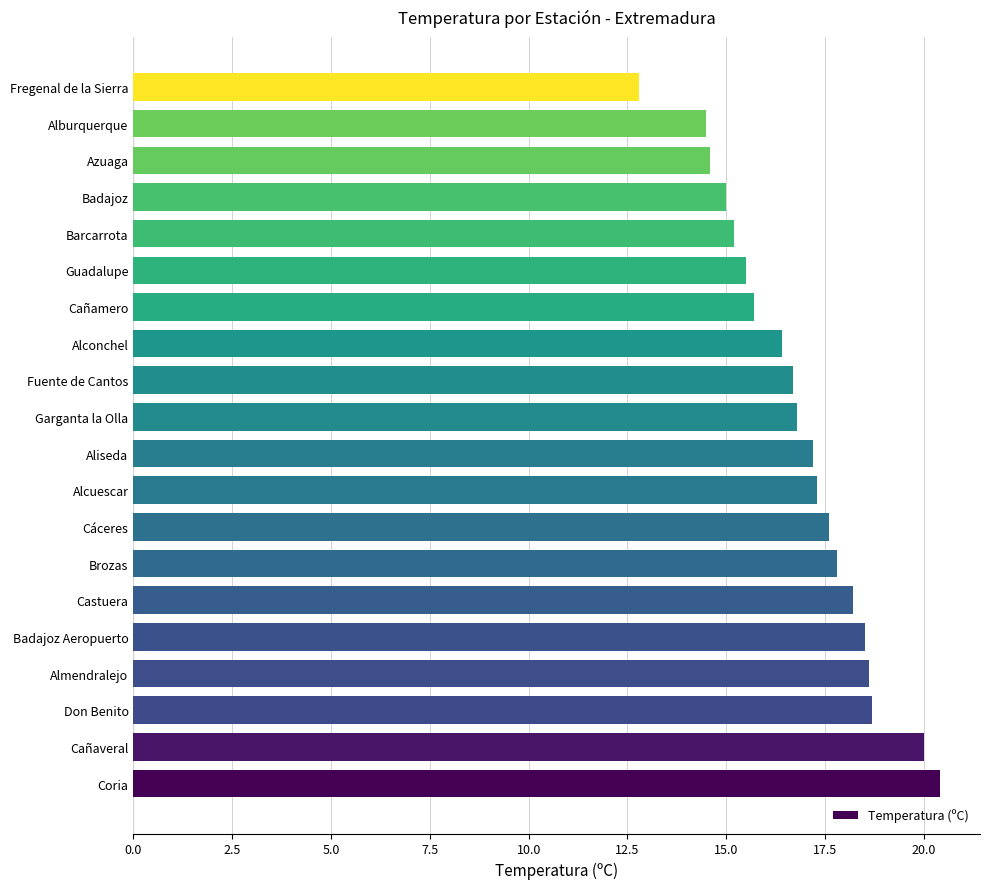

Reading top to bottom, transcribe all the data shown in this chart.

Fregenal de la Sierra=12.8	Alburquerque=14.5	Azuaga=14.6	Badajoz=15.0	Barcarrota=15.2	Guadalupe=15.5	Cañamero=15.7	Alconchel=16.4	Fuente de Cantos=16.7	Garganta la Olla=16.8	Aliseda=17.2	Alcuescar=17.3	Cáceres=17.6	Brozas=17.8	Castuera=18.2	Badajoz Aeropuerto=18.5	Almendralejo=18.6	Don Benito=18.7	Cañaveral=20.0	Coria=20.4